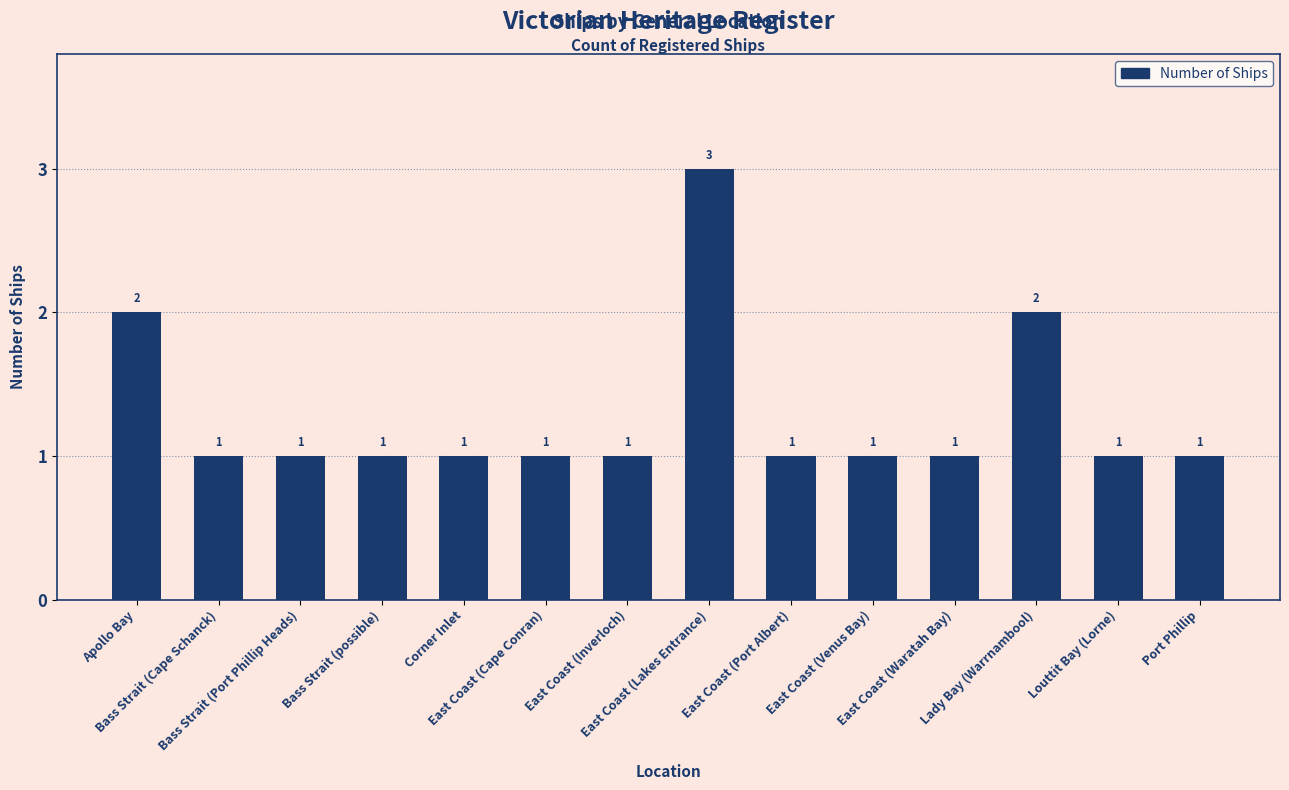

Reading left to right, what are all the values shown in this chart?

Apollo Bay=2	Bass Strait (Cape Schanck)=1	Bass Strait (Port Phillip Heads)=1	Bass Strait (possible)=1	Corner Inlet=1	East Coast (Cape Conran)=1	East Coast (Inverloch)=1	East Coast (Lakes Entrance)=3	East Coast (Port Albert)=1	East Coast (Venus Bay)=1	East Coast (Waratah Bay)=1	Lady Bay (Warrnambool)=2	Louttit Bay (Lorne)=1	Port Phillip=1